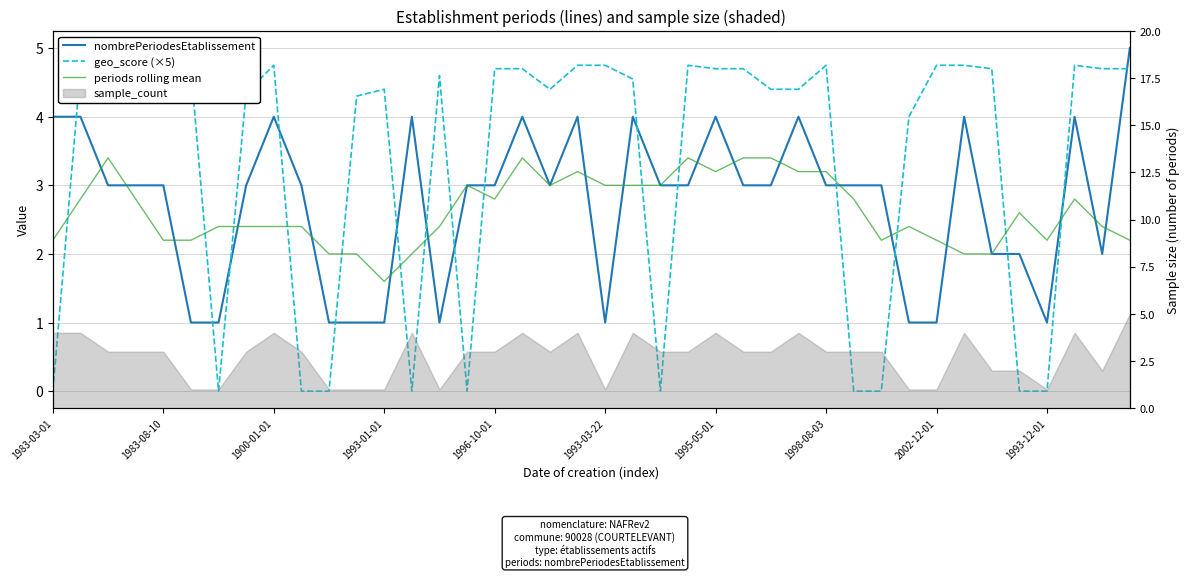

How many interior local valleys does the nombrePeriodesEtablissement series have?

5